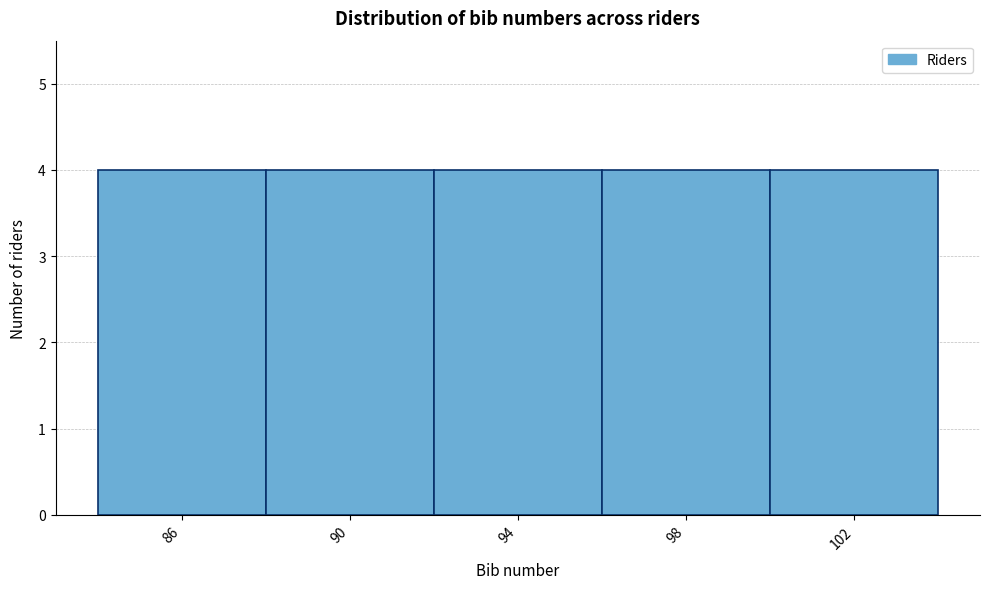

How tall is the bar that spans 96 to 100 on the x-axis? The values are not printed on the chart, so give them approximately, as read against the axis.

4